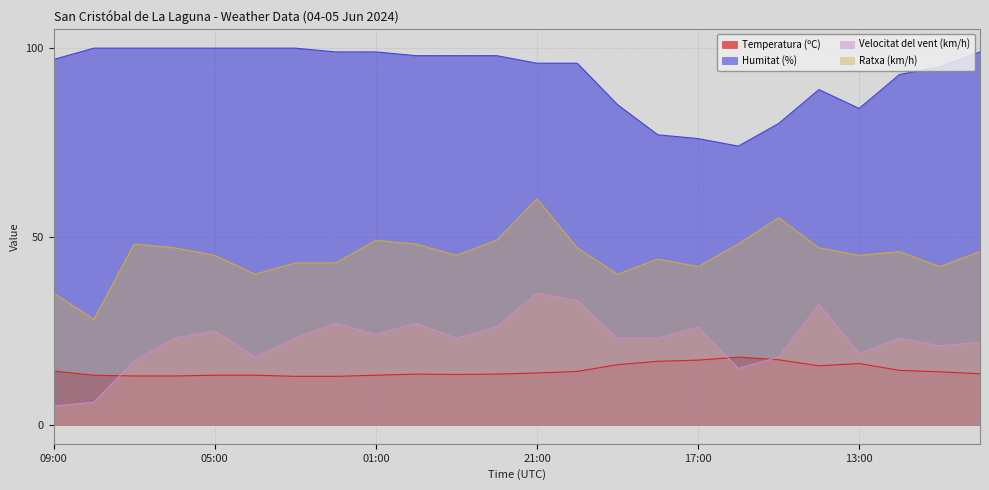

Rank the series at 08:00 from lowest to highest value.

Velocitat del vent (km/h), Temperatura (ºC), Ratxa (km/h), Humitat (%)